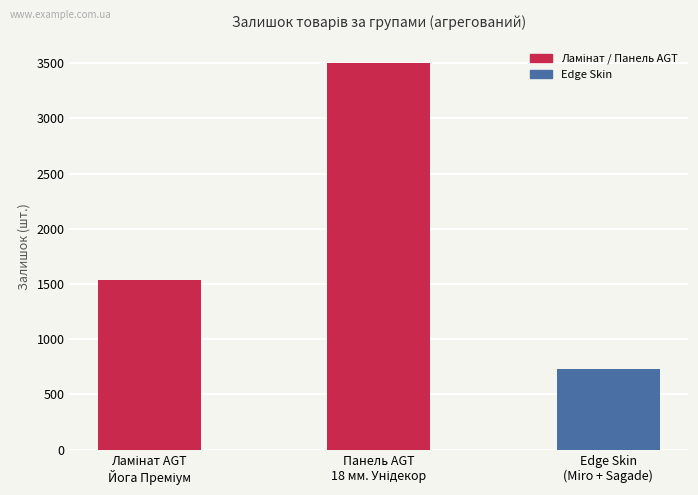

What is the value of the 2nd bar from the left?

3502